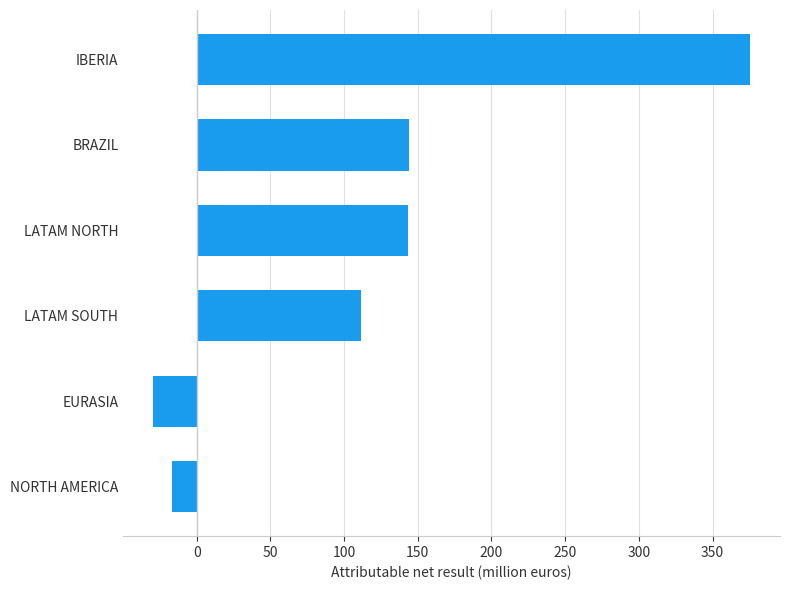

What is the change in value from EURASIA to LATAM SOUTH?

+140.8